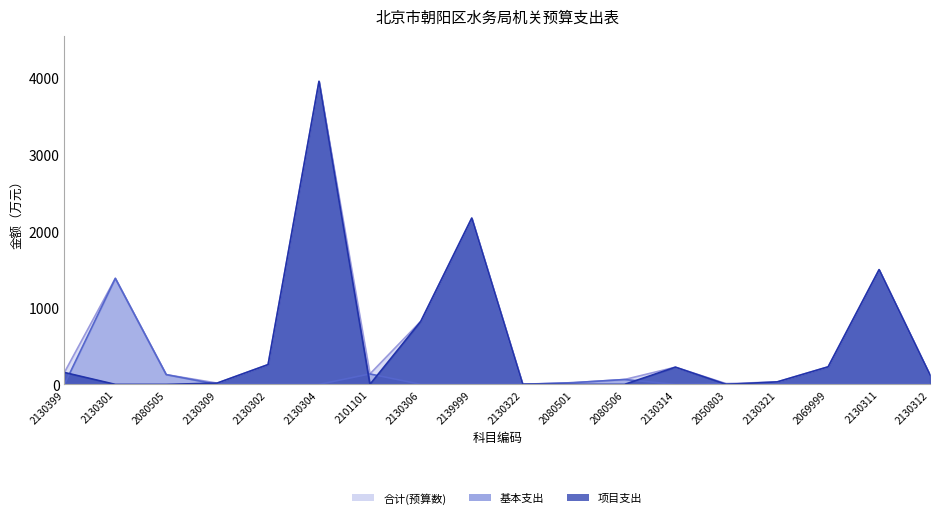

In 合计(预算数), how many points are lower than both neighbors (excluding endpoints)?

4